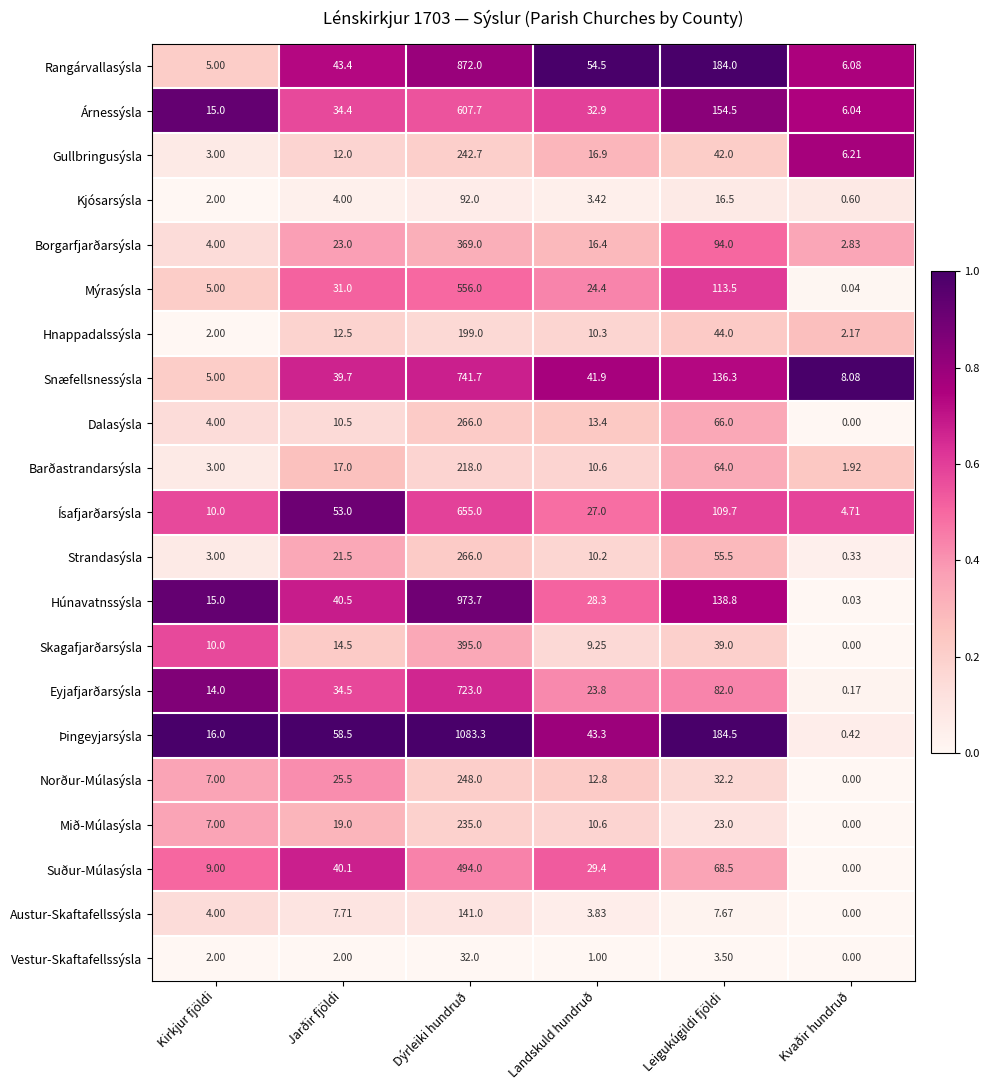

What is the total value across all series at Landskuld hundruð?

424.2